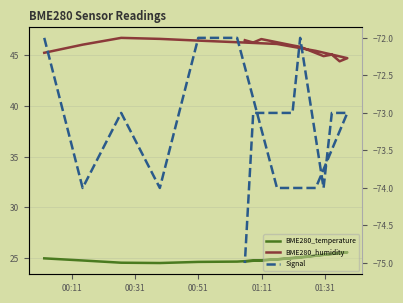

What is the difference between the maximum and minimum values in the BME280_humidity series?

2.3